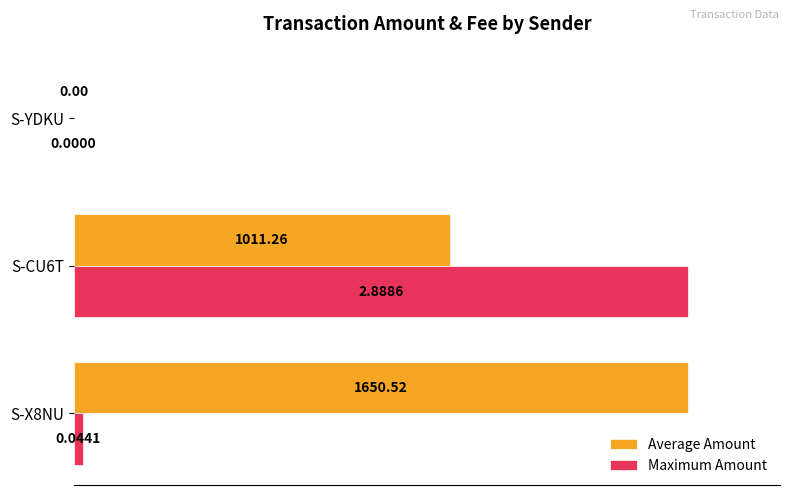

What is the sum of the Maximum Amount values at S-CU6T and S-X8NU?

101.5